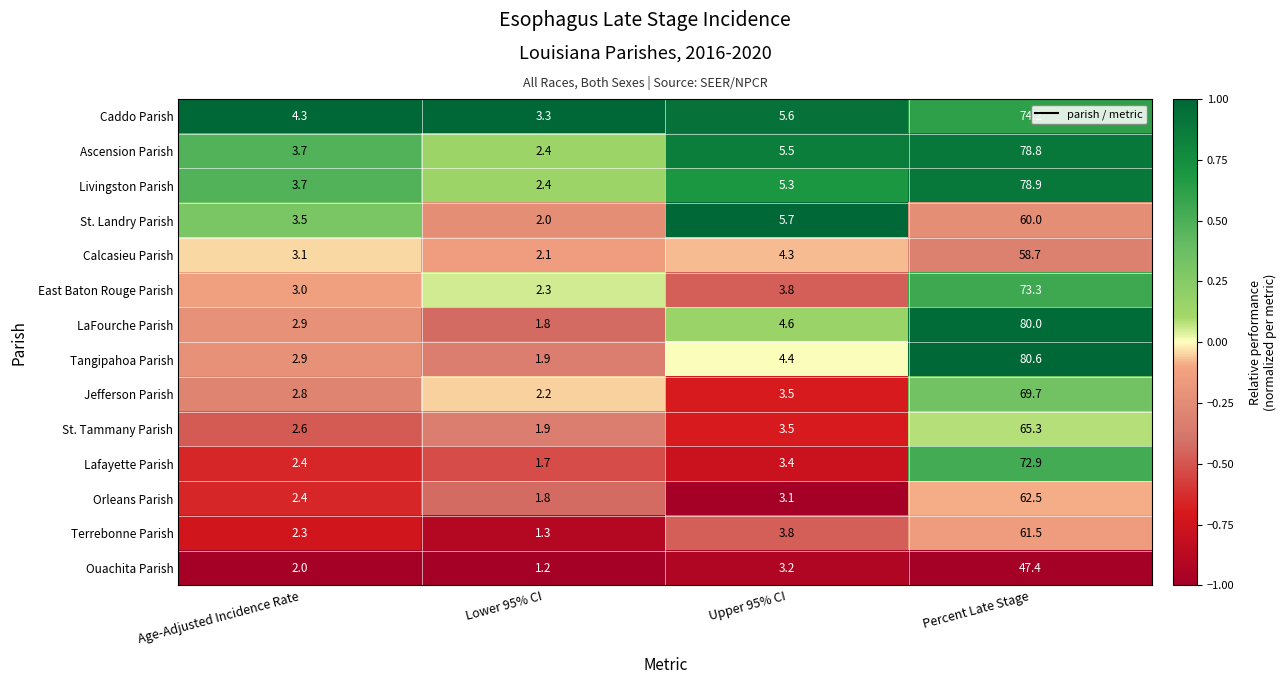

Where does the Ascension Parish series first go above 5?

Upper 95% CI